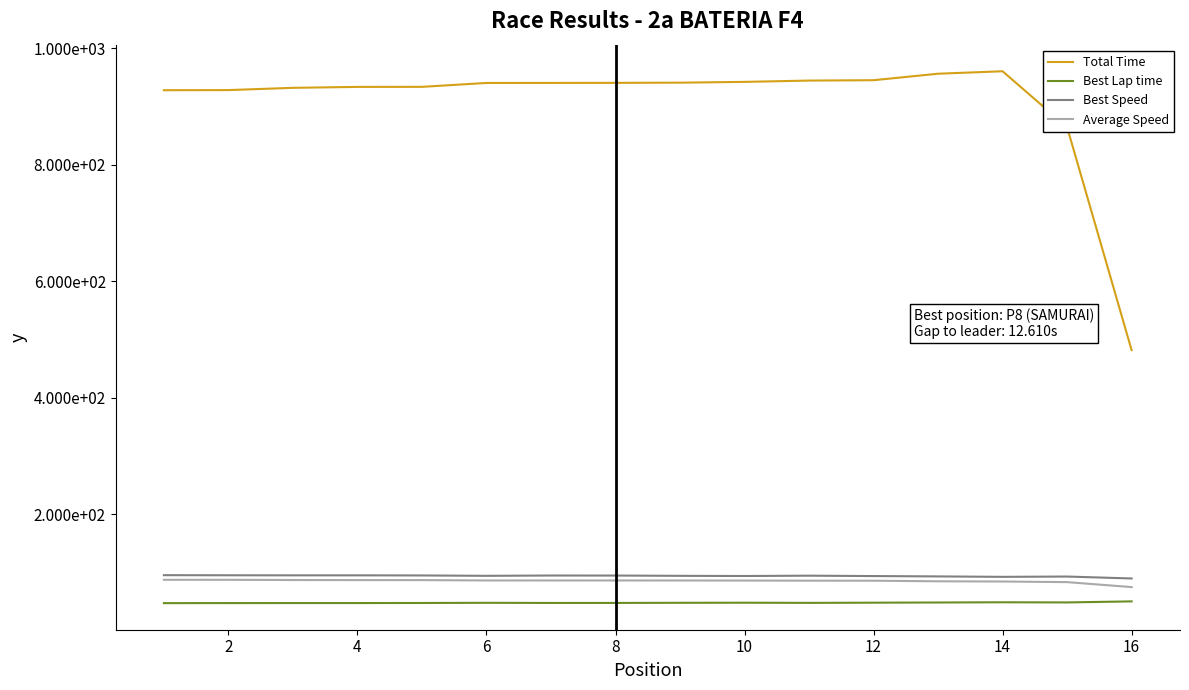

What is the minimum value shown in the chart?

47.3